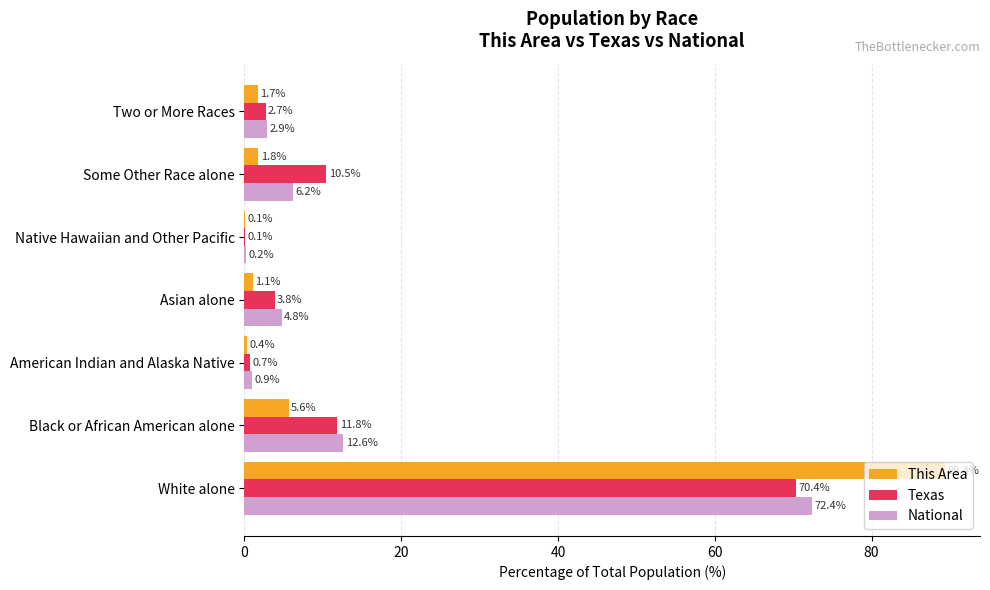

What is the sum of the This Area values at Asian alone and American Indian and Alaska Native?

1.5